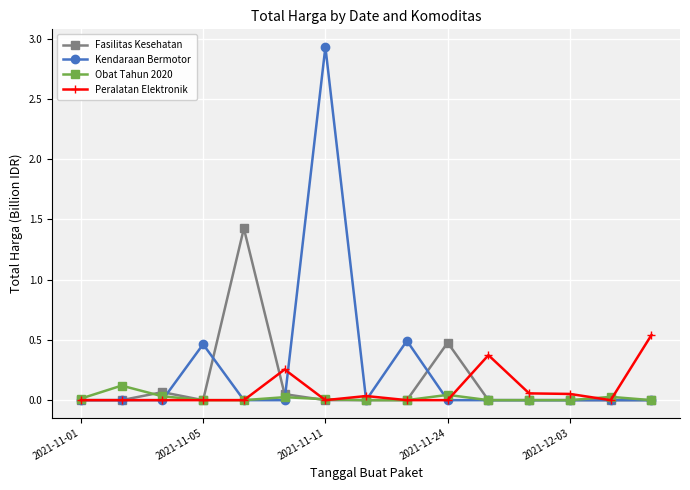

What are all the series names shown in the legend?

Fasilitas Kesehatan, Kendaraan Bermotor, Obat Tahun 2020, Peralatan Elektronik